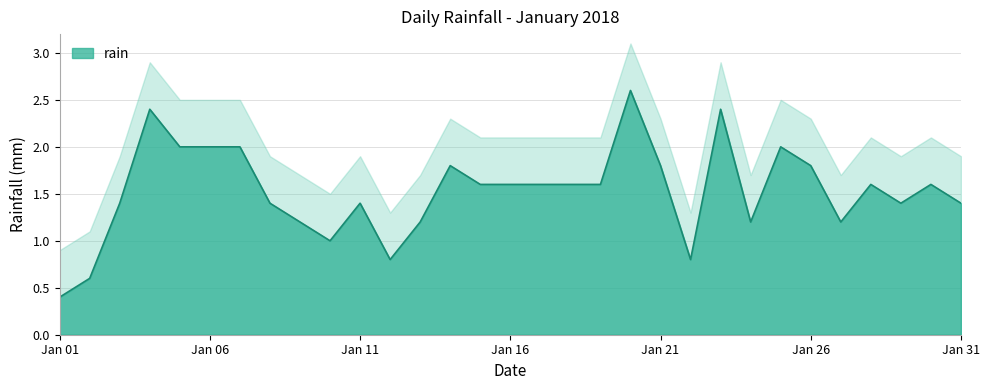

Which has a higher value, 2018-01-03 or 2018-01-05?

2018-01-05